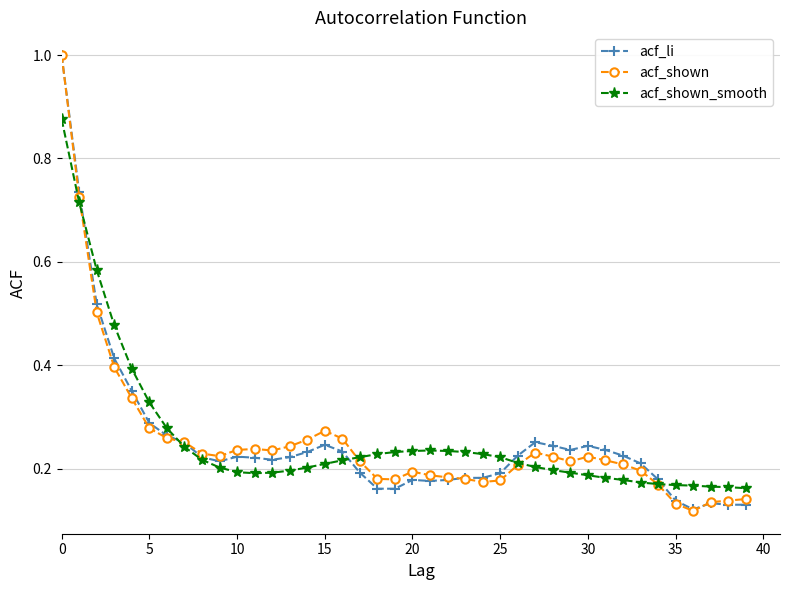

At how many categories does at least one series exceed 0?

40